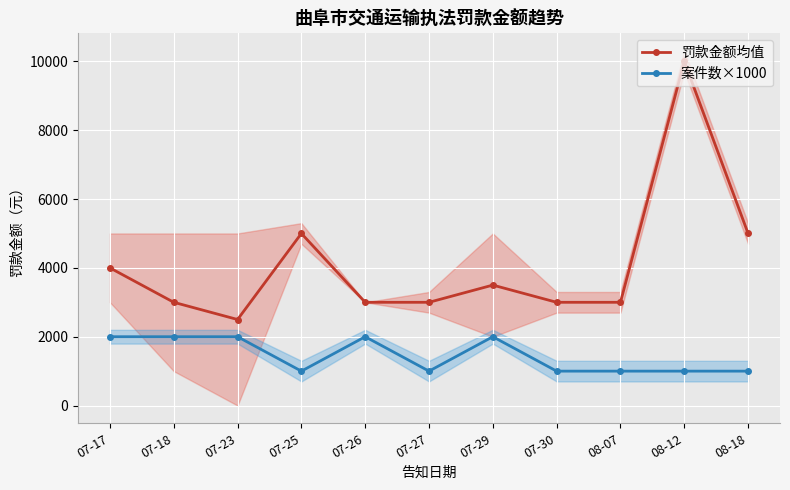

What value does the 案件数×1000 series have at 07-27?

1000